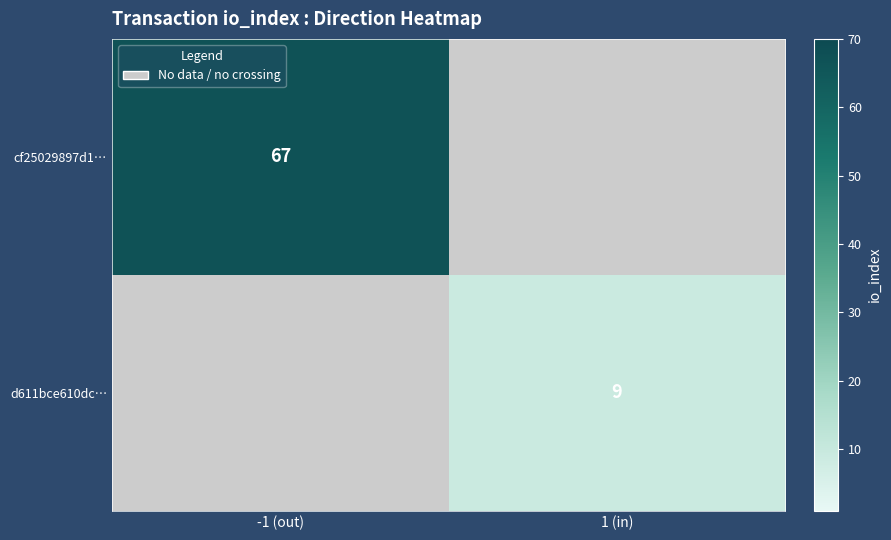

Is it true that cf25029897d1… equals 25.1 at -1 (out)?

False